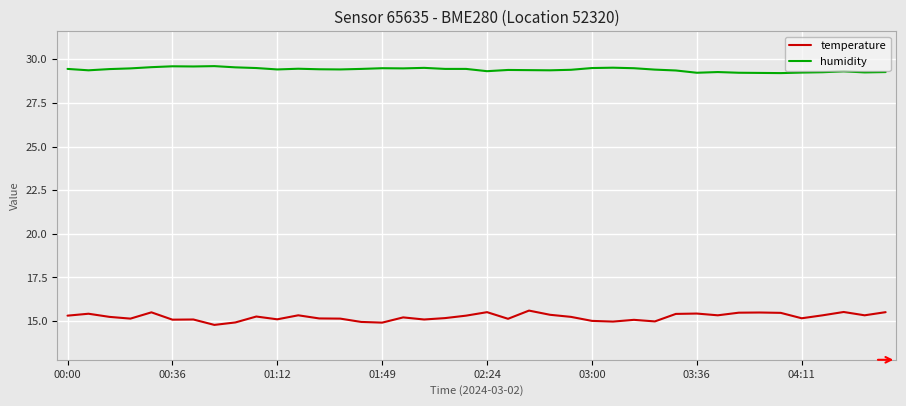

What is the difference between the maximum and minimum values in the humidity series?

0.4